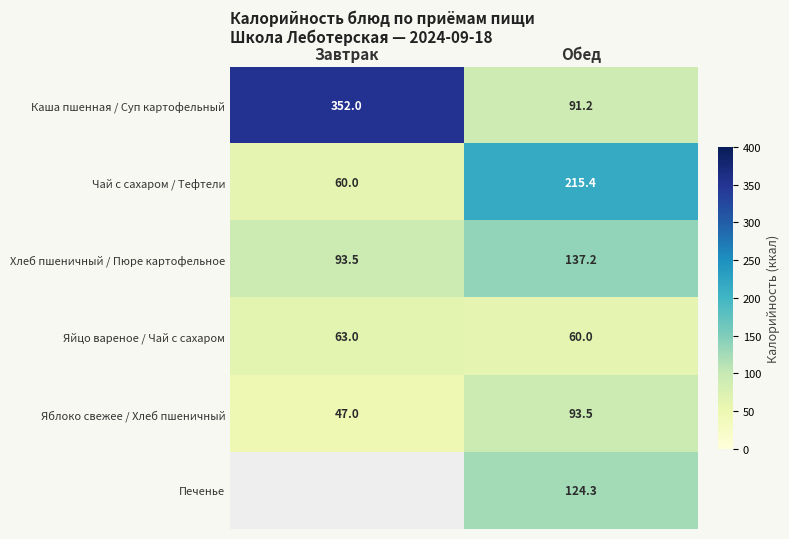

What is the minimum value for Каша пшенная / Суп картофельный?

91.2